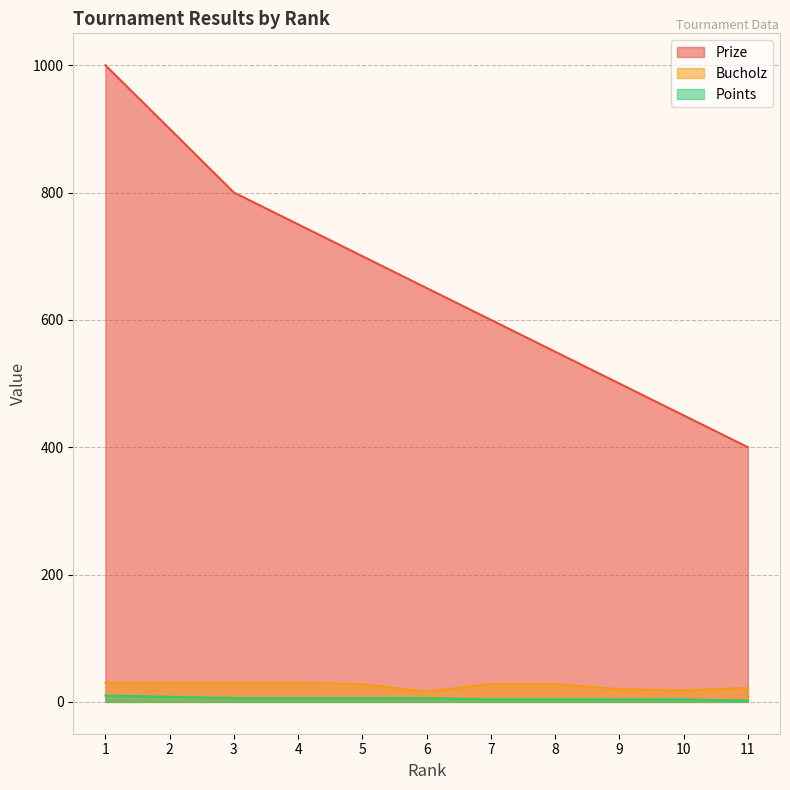

Which series changed the most between 1 and 4?

Prize